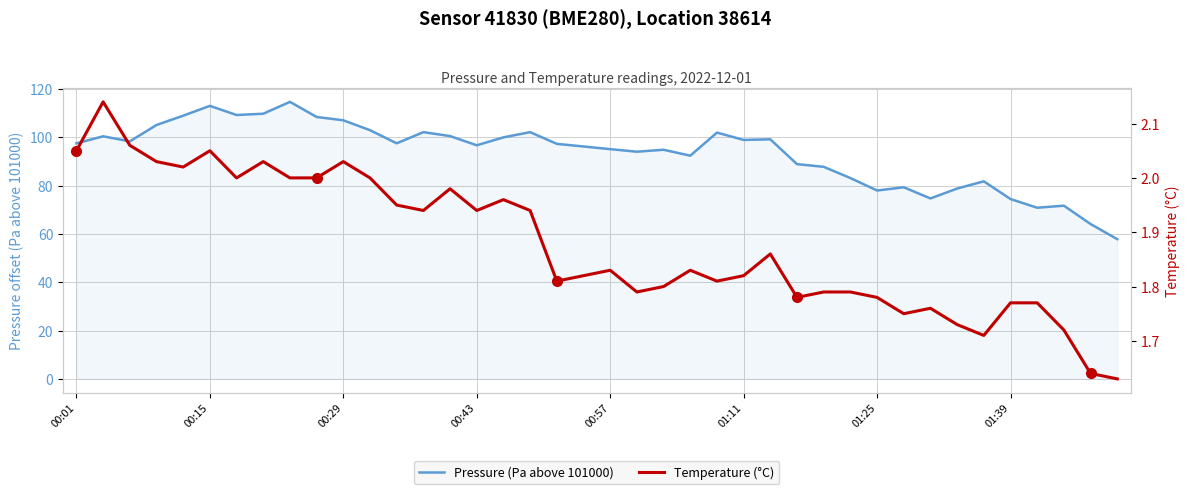

At which label does Pressure (Pa above 101000) first exceed 97?

00:01